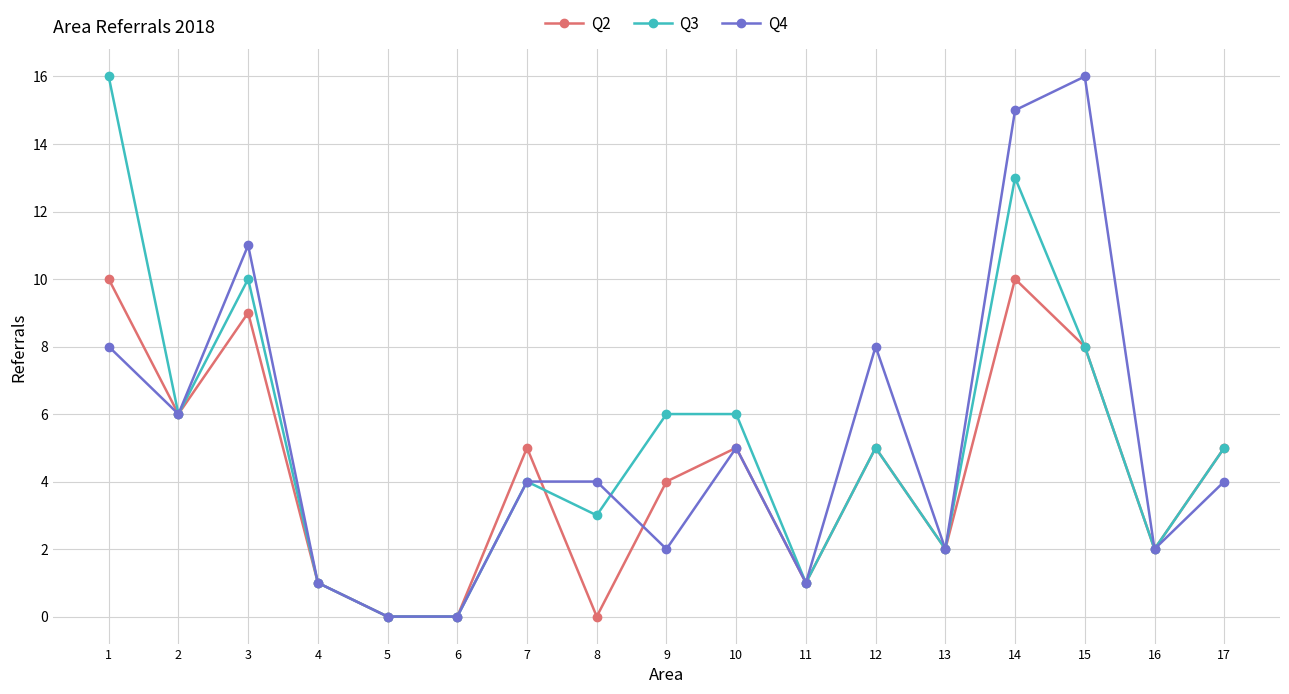

At which category is the sum across all series the highest?

14